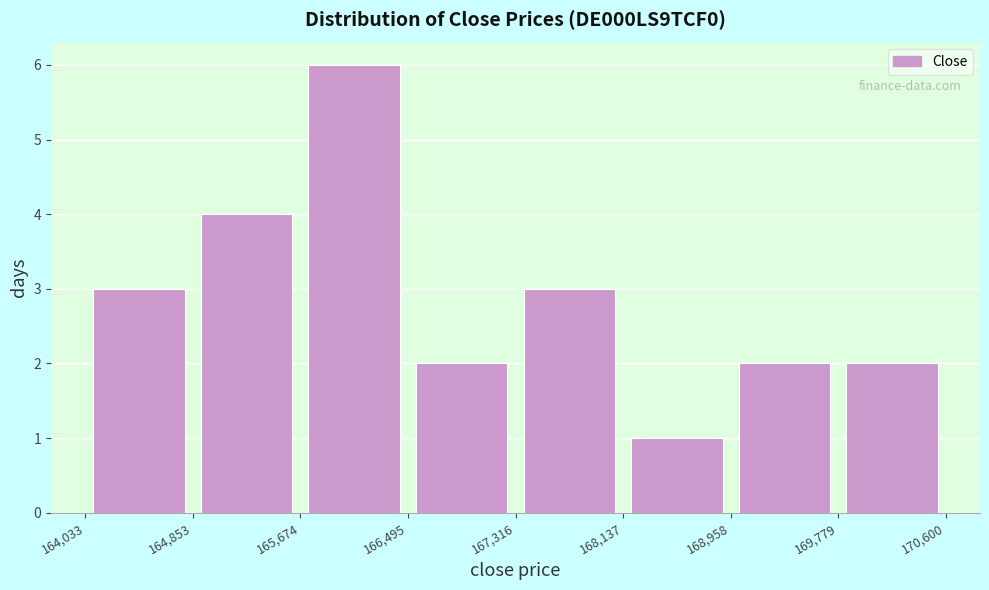

Reading left to right, transcribe this chart: for each bar, give the range it covers on the x-axis and its height. The values are not printed on the chart, so give them approximately, as read against the axis.

164,033 to 164,853: 3
164,853 to 165,674: 4
165,674 to 166,495: 6
166,495 to 167,316: 2
167,316 to 168,137: 3
168,137 to 168,958: 1
168,958 to 169,779: 2
169,779 to 170,600: 2